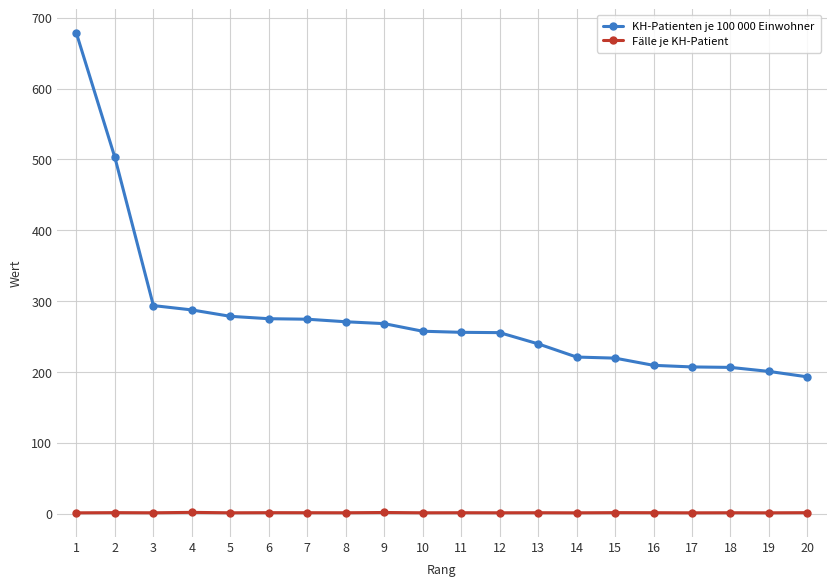

The KH-Patienten je 100 000 Einwohner series shows 482.2 at 5. True or false?

False